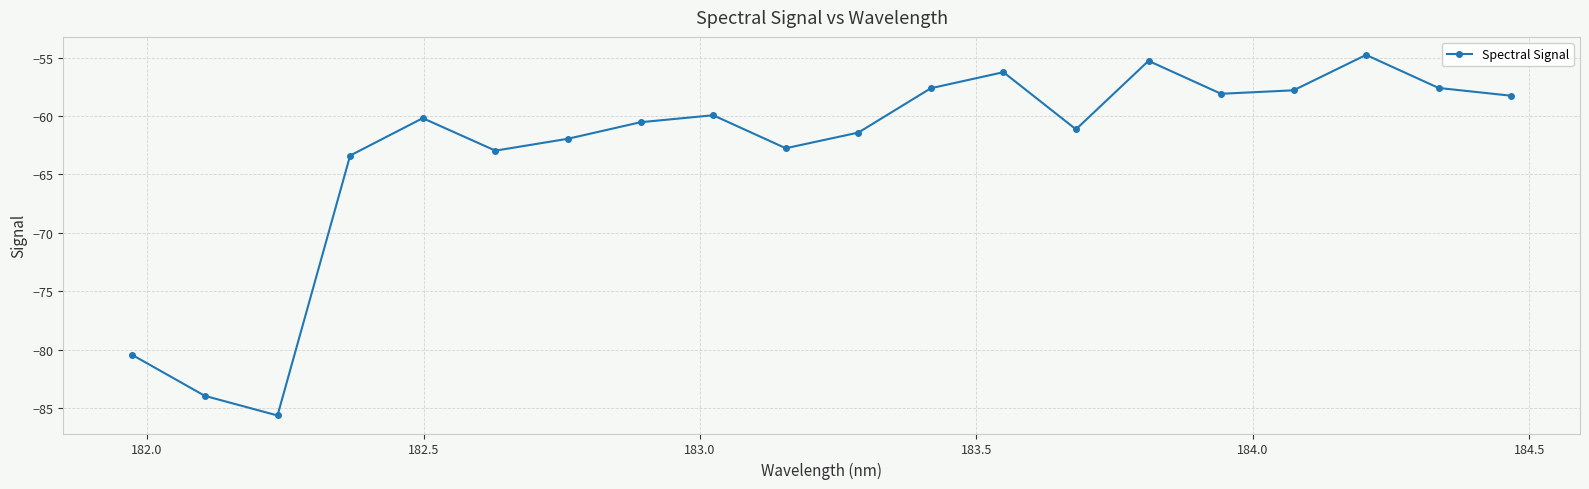

What is the value of the 6th point from the left?

-63.0